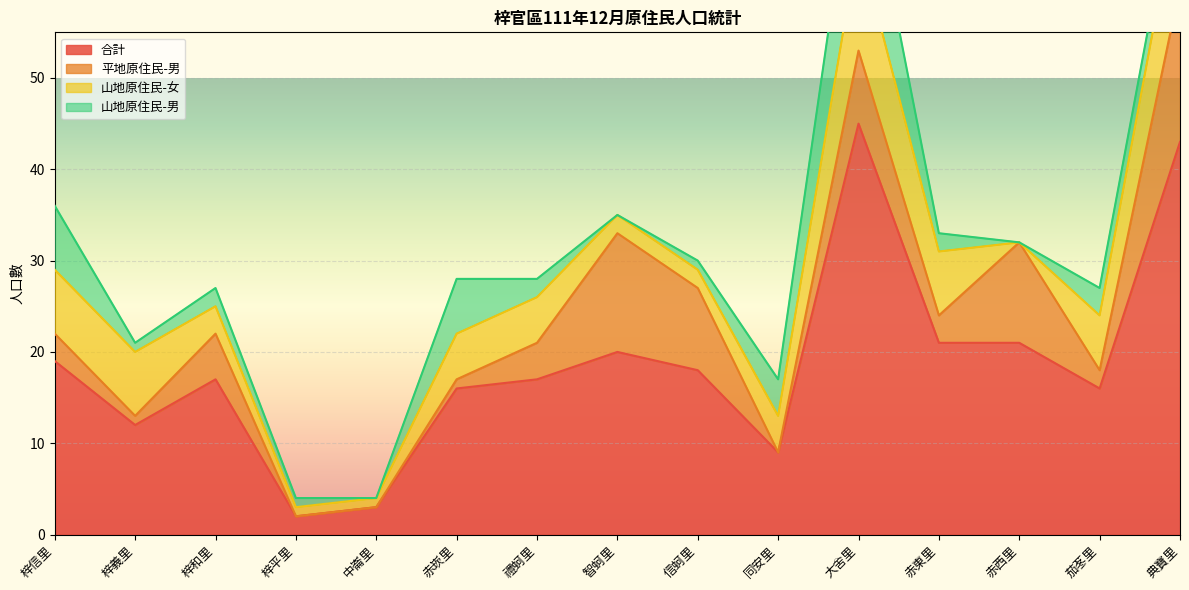

In 山地原住民-男, how many points are higher than both neighbors (excluding endpoints)?

3